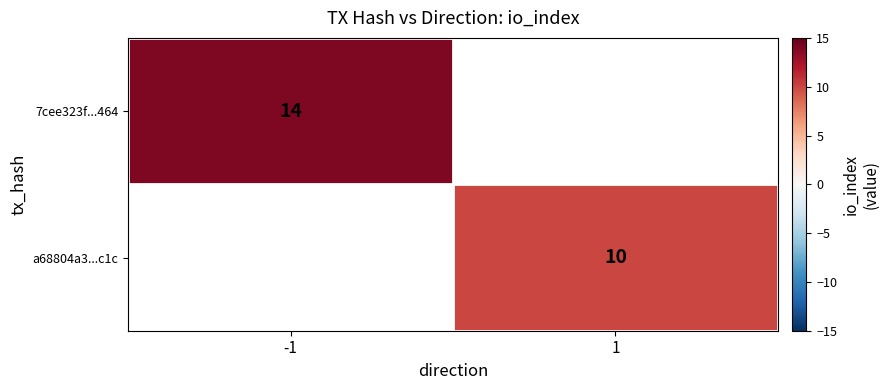

True or false: a68804a3...c1c has a value of 4 at 1.

False